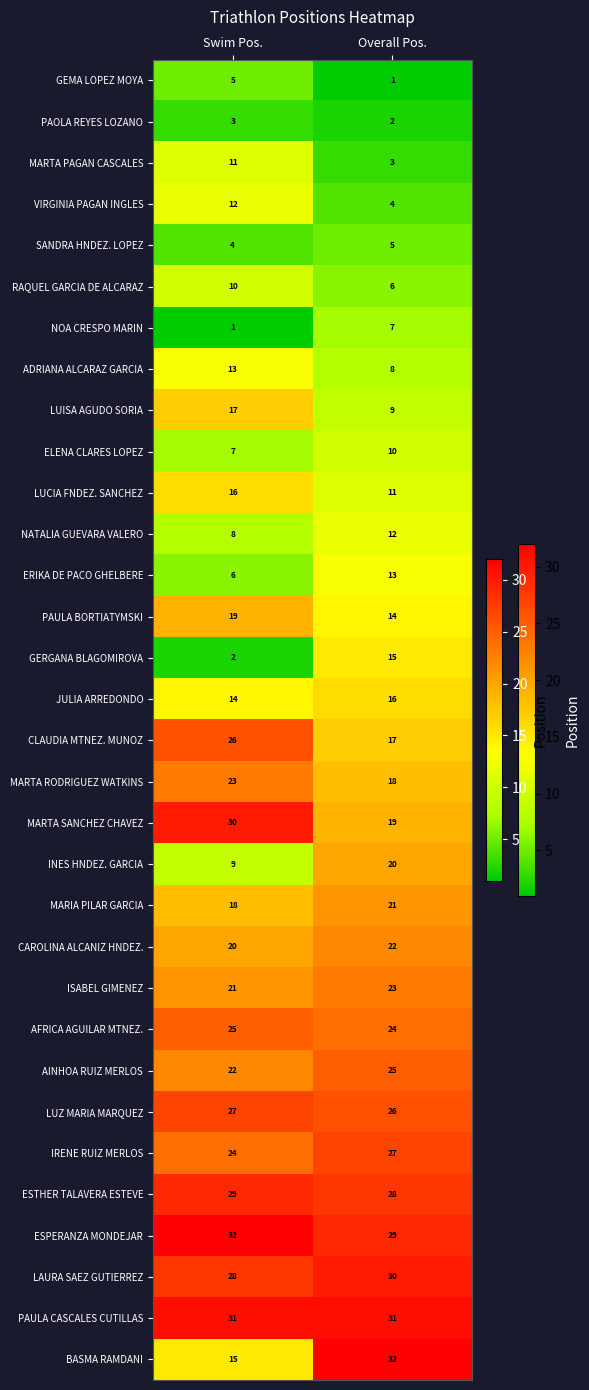

Read the ISABEL GIMENEZ value at Swim Pos..

21